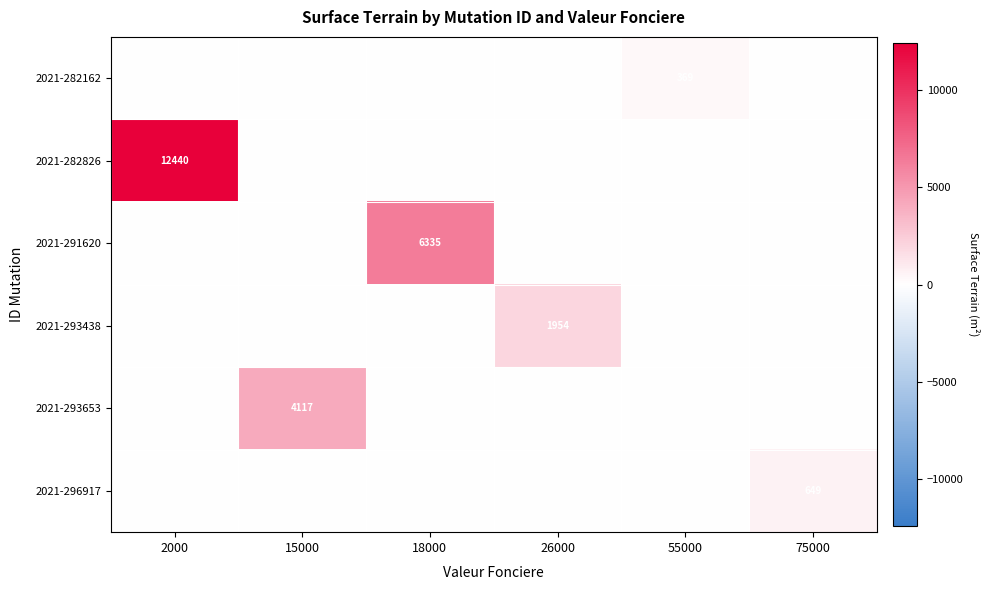

The 2021-293653 series shows 4117 at 15000. True or false?

True